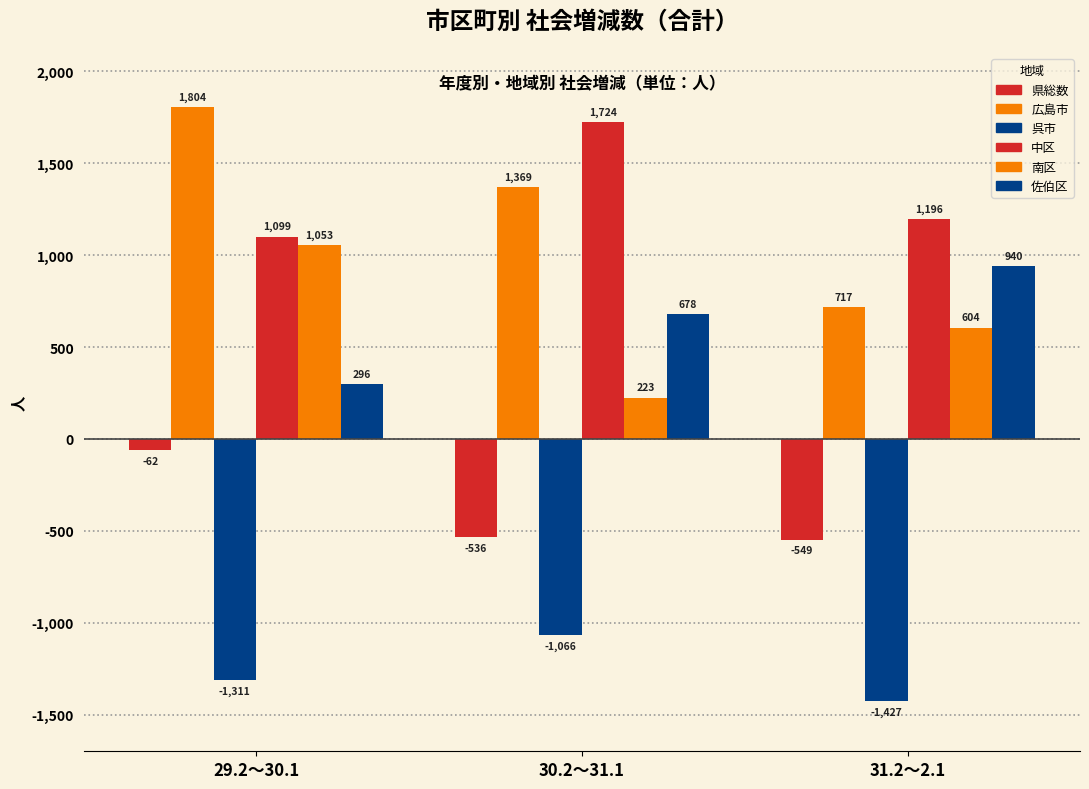

How many groups of bars are there?

3